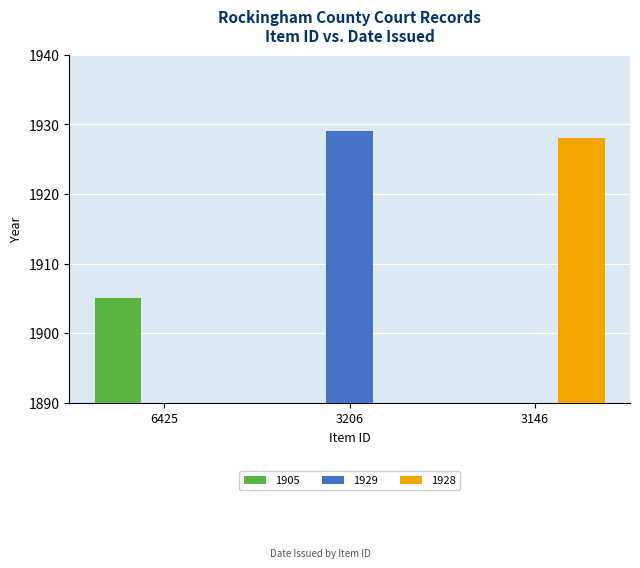

The 1905 series shows 1125 at 3206. True or false?

False